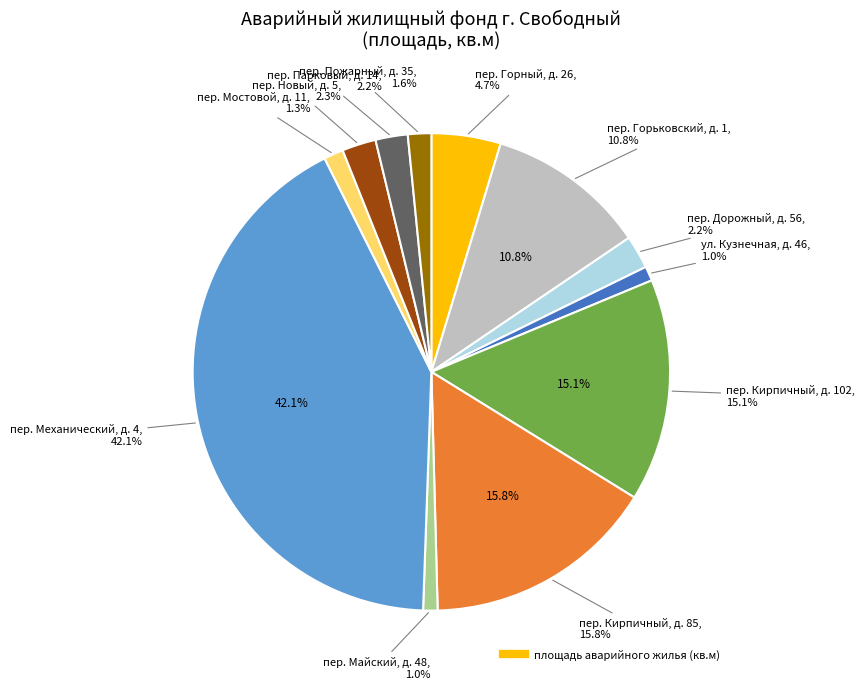

Is it true that пер. Дорожный, д. 56 is 14% of the pie?

False